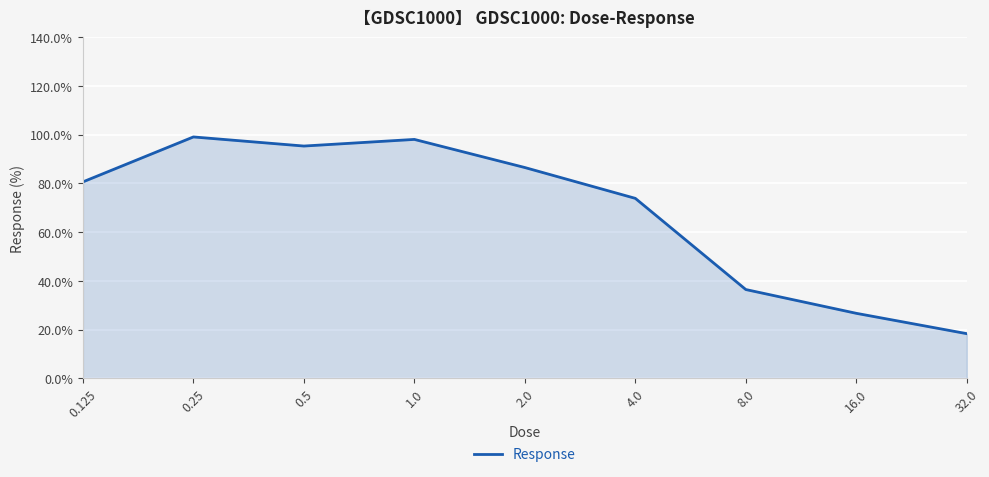

What is the minimum value shown in the chart?

18.4